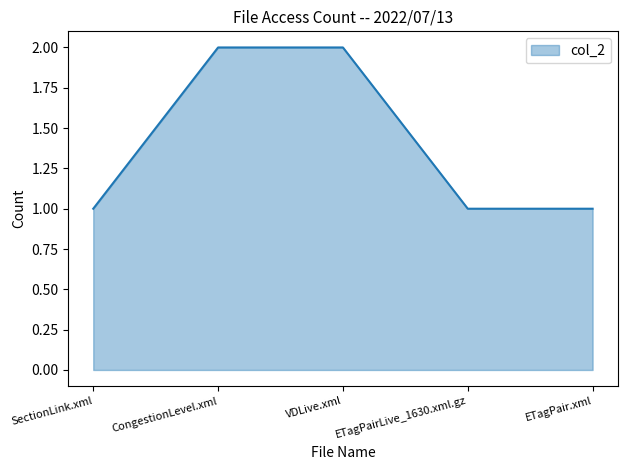

How many series are shown in this chart?

1